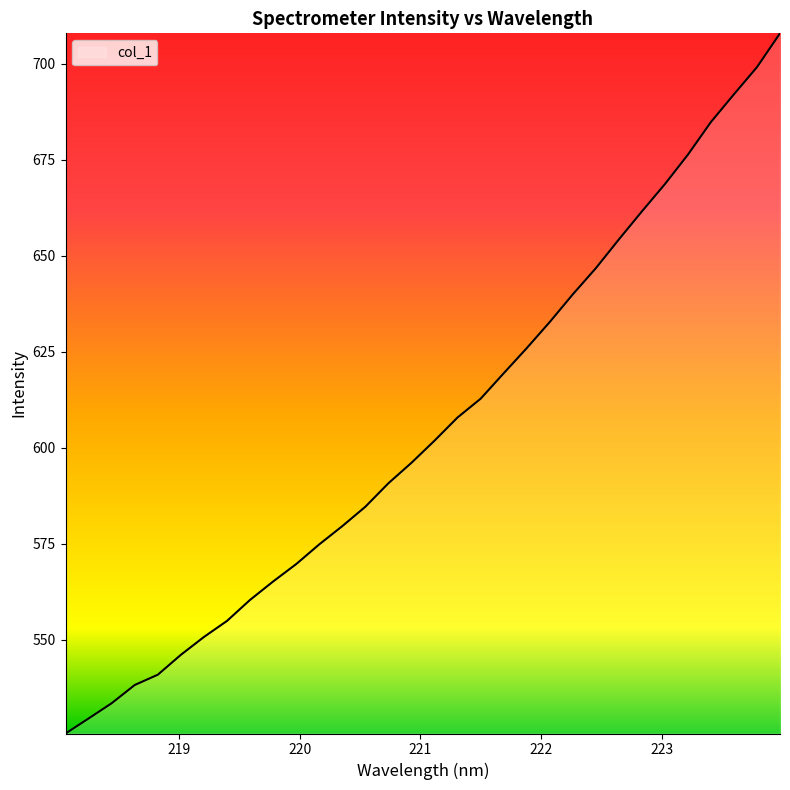

What is the minimum value shown in the chart?

525.6